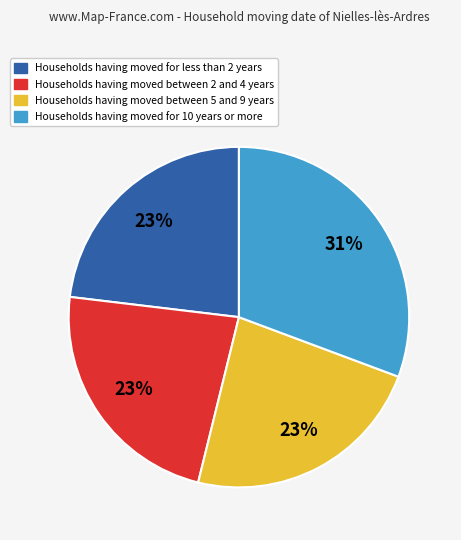

To the nearest percent, what is the average slice percentage?

25%